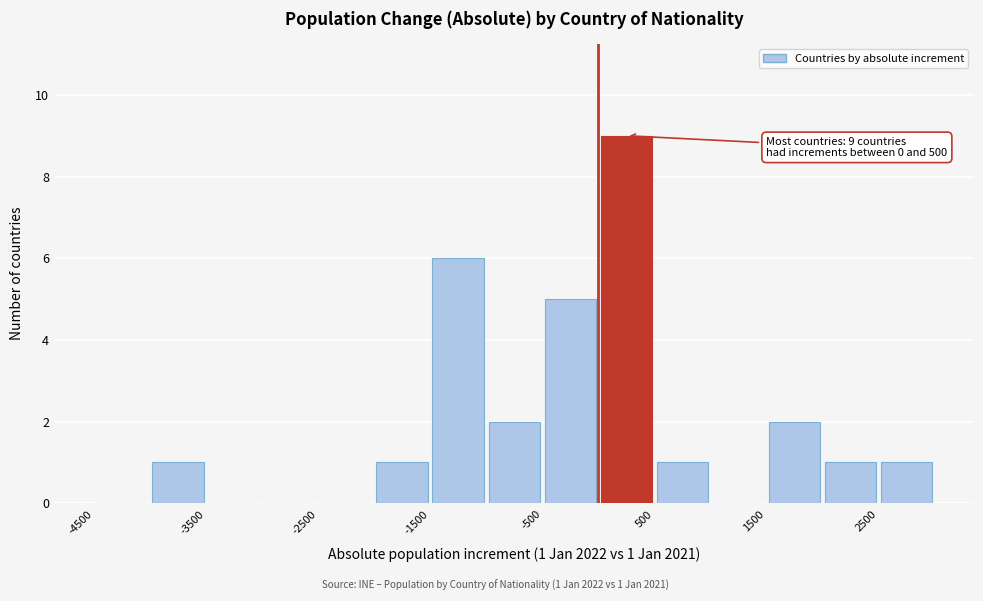

Which range on the x-axis has the tallest bar?

0 to 500